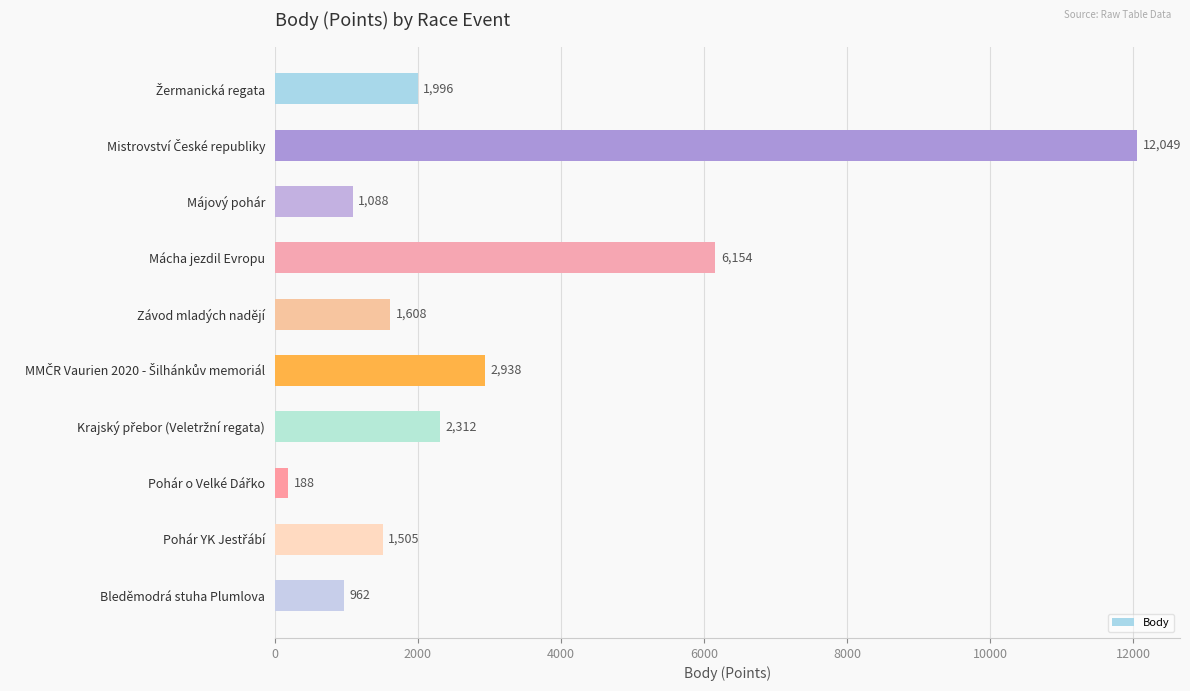

What is the maximum value shown in the chart?

12049